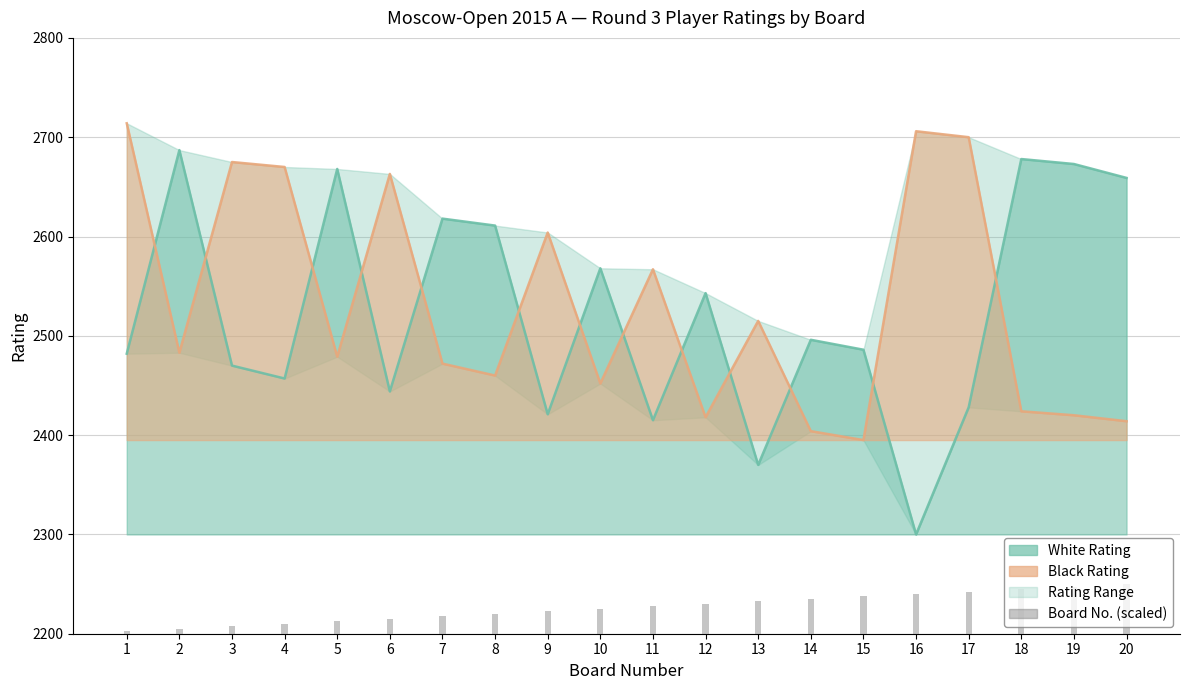

Which series has the largest range (max minus min)?

White Rating